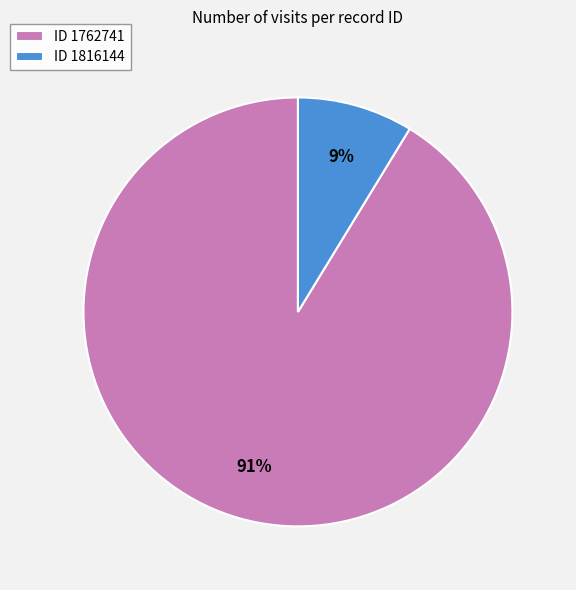

Which has a higher value, ID 1816144 or ID 1762741?

ID 1762741